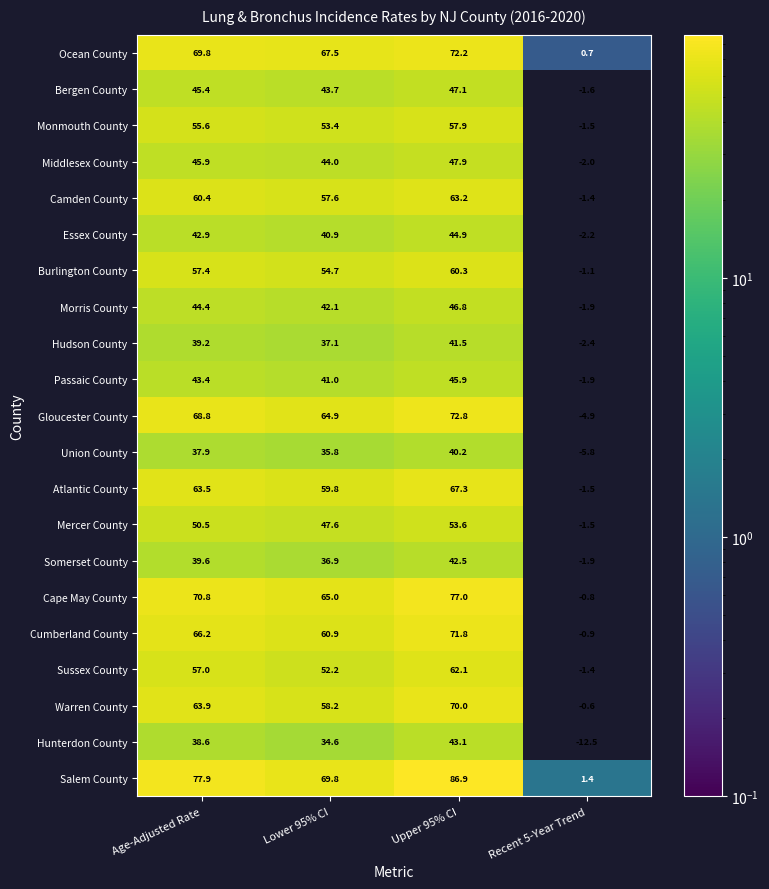

Is it true that Bergen County equals 45.4 at Age-Adjusted Rate?

True